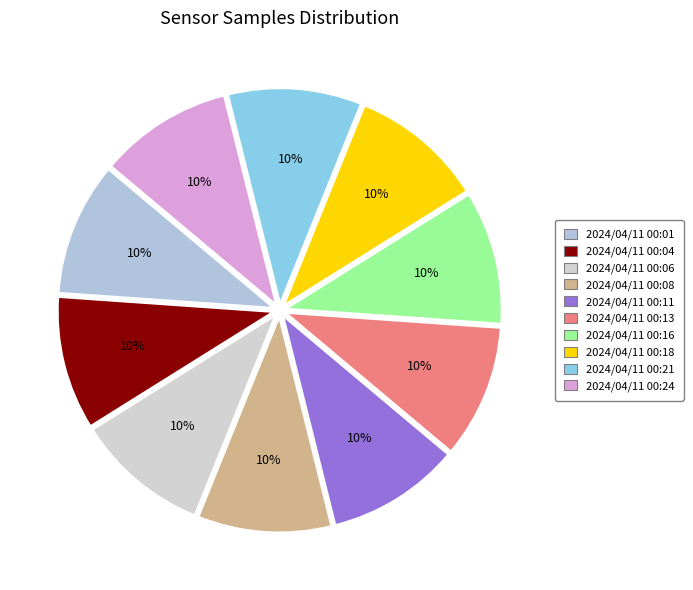

Which has a higher value, 2024/04/11 00:24 or 2024/04/11 00:08?

2024/04/11 00:24